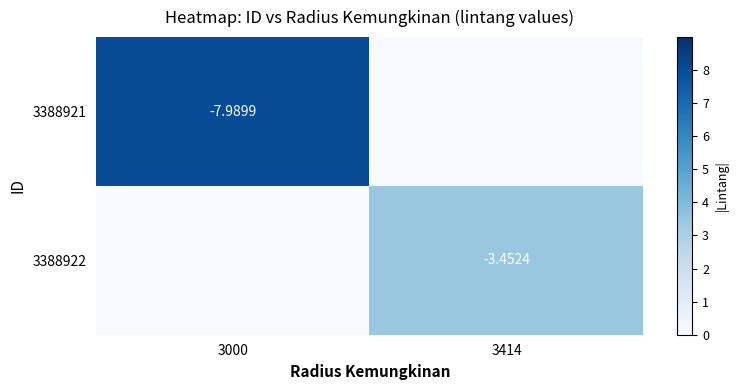

At which label does 3388921 reach its minimum?

3414